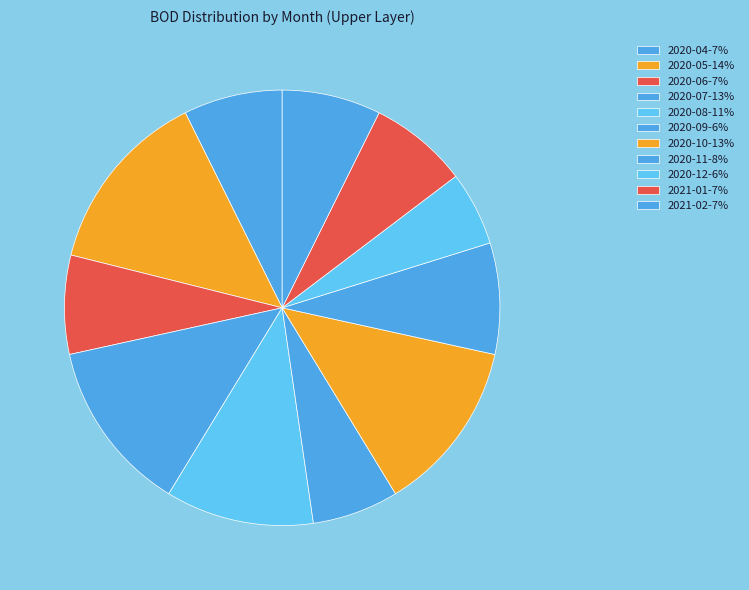

To the nearest percent, what percentage of the pie is 2020-09?

6%